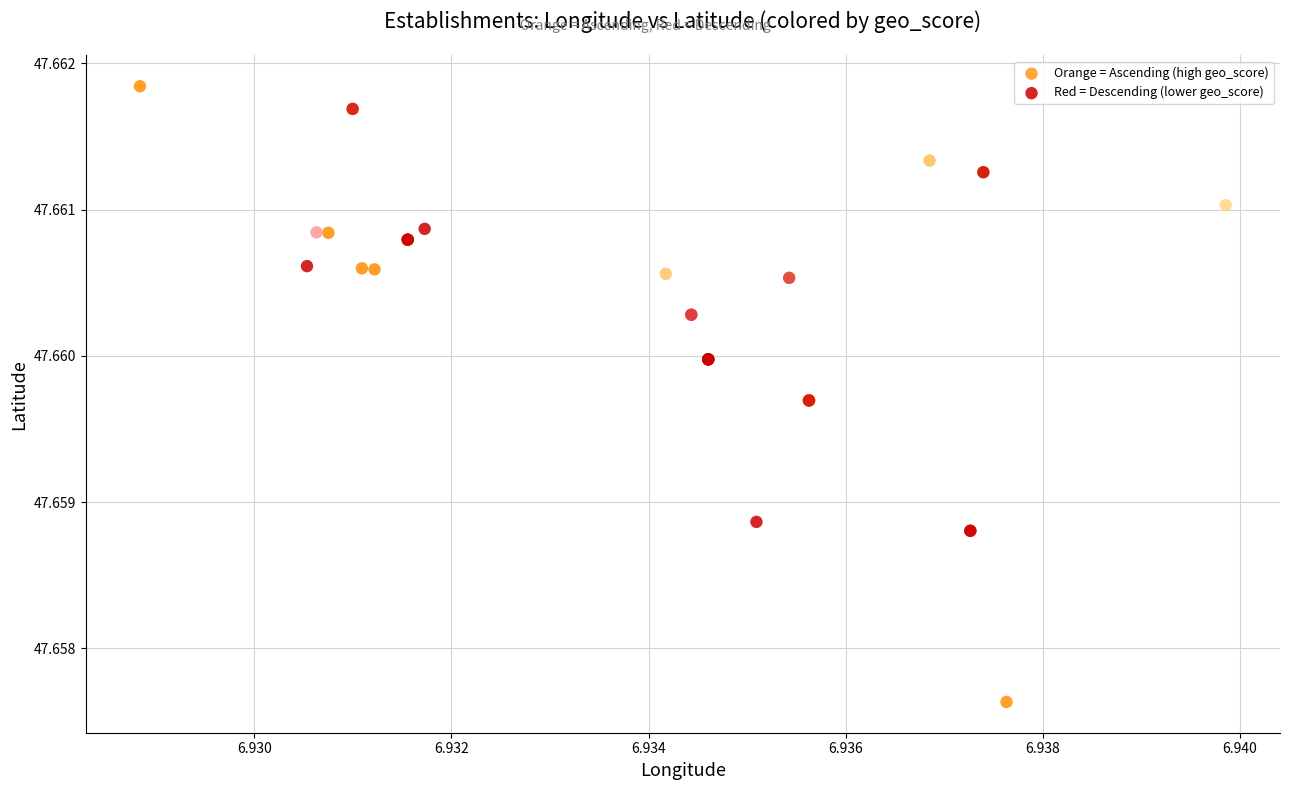

Which series reaches the minimum Y coordinate?

Orange = Ascending (high geo_score)